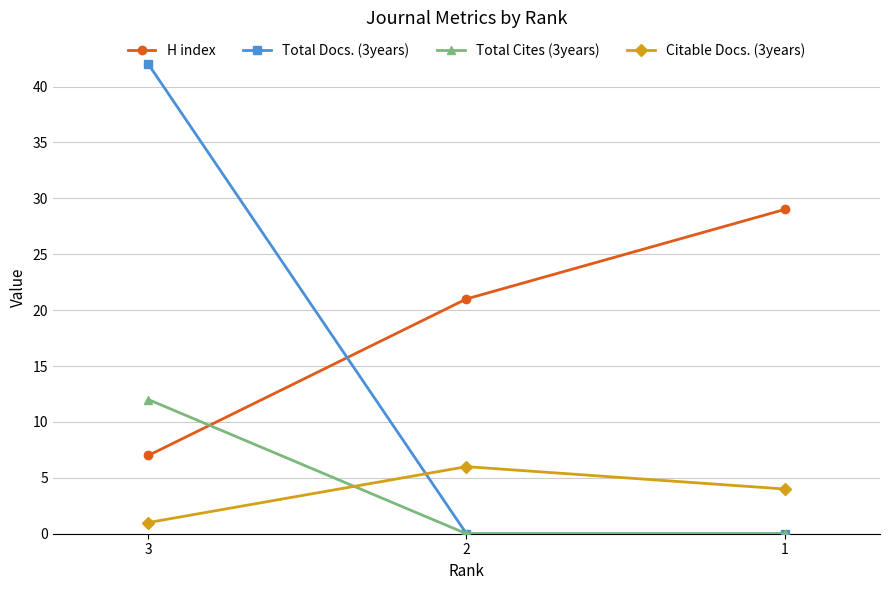

Reading left to right, list all the values displayed in this chart.

H index: 7	21	29
Total Docs. (3years): 42	0	0
Total Cites (3years): 12	0	0
Citable Docs. (3years): 1	6	4